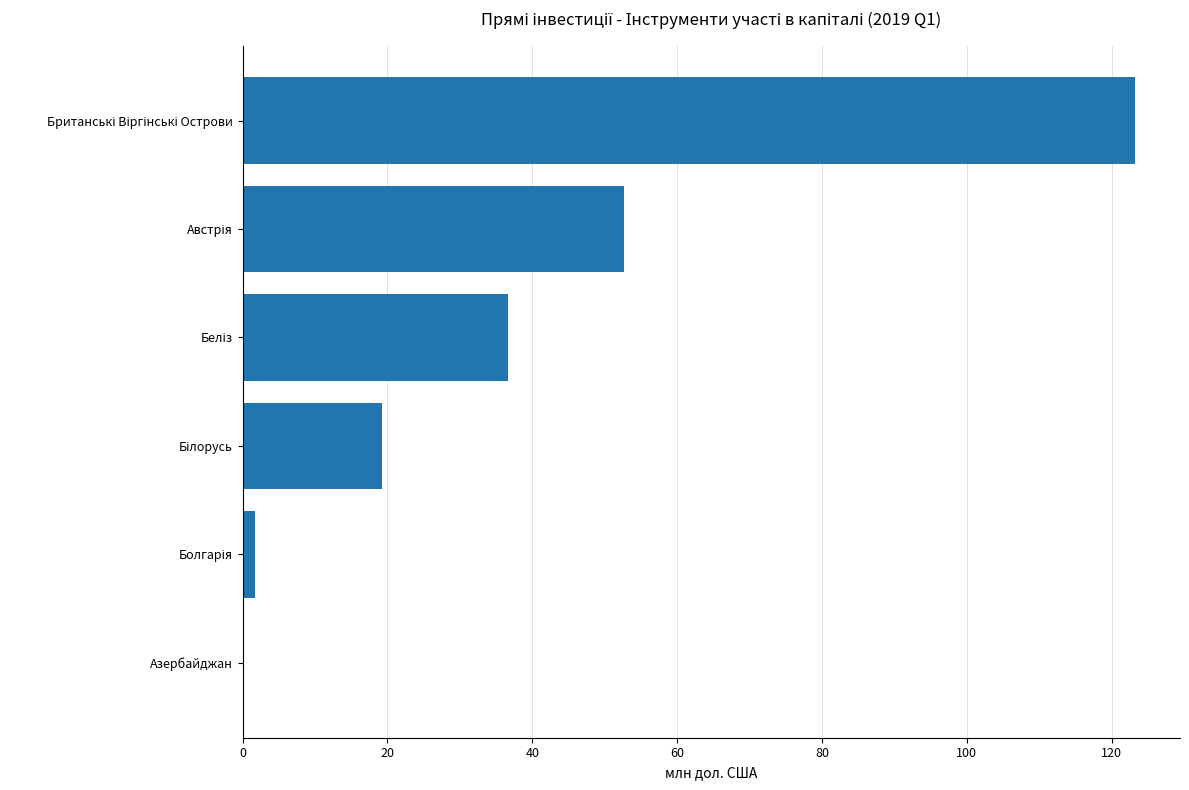

What is the sum of all values?

233.7